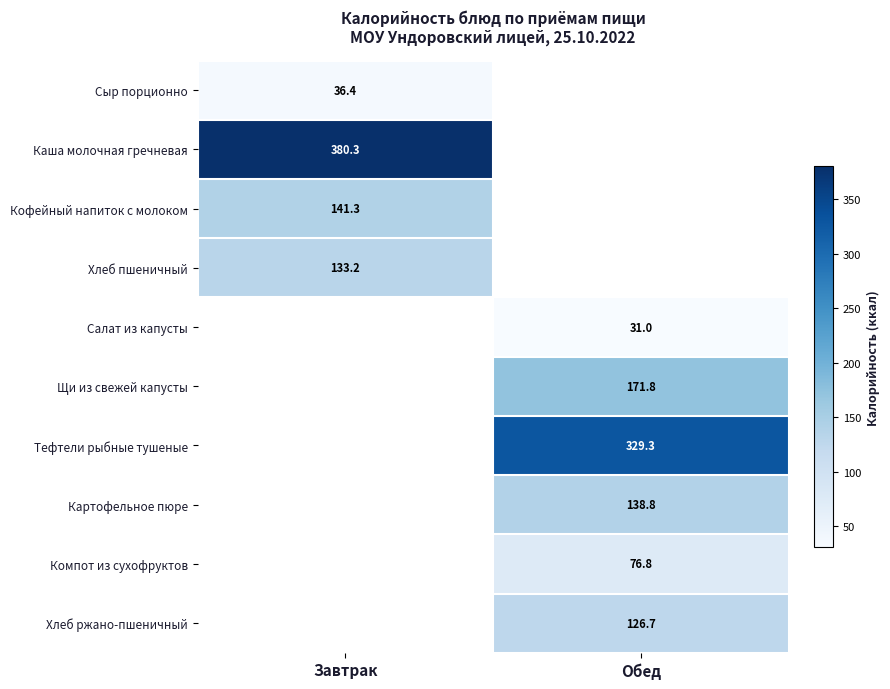

Is it true that Каша молочная гречневая equals 380.3 at Завтрак?

True